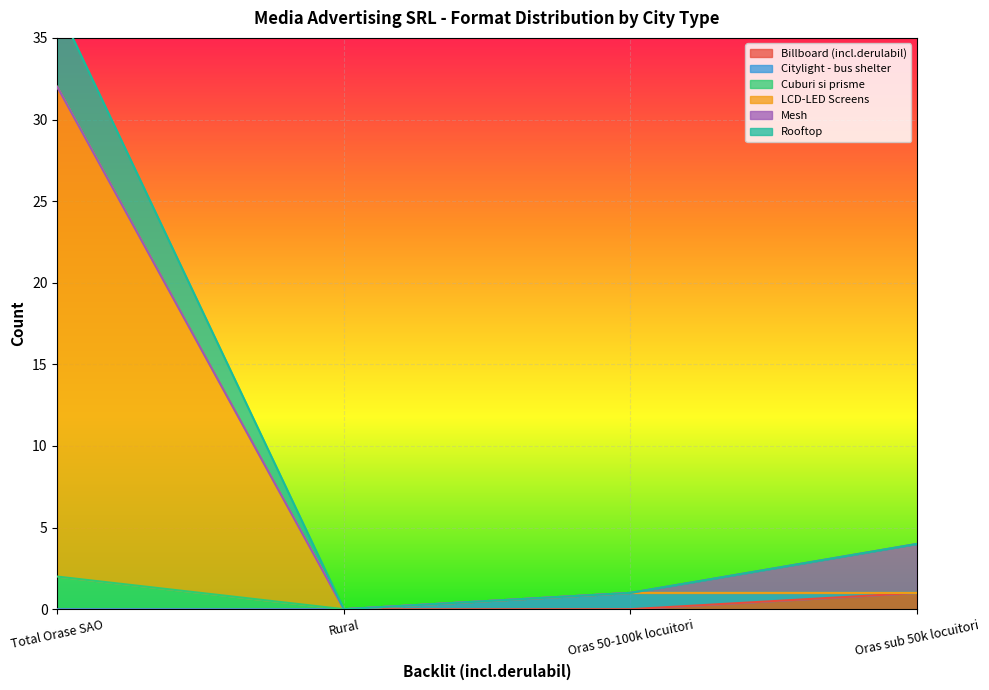

True or false: Rooftop and LCD-LED Screens intersect in this chart.

False